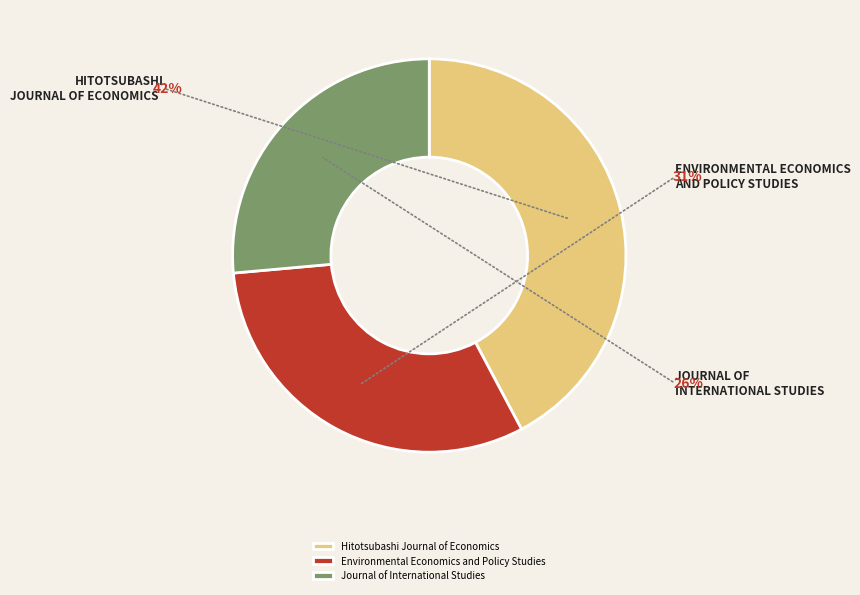

Is it true that Journal of International Studies is 40% of the pie?

False